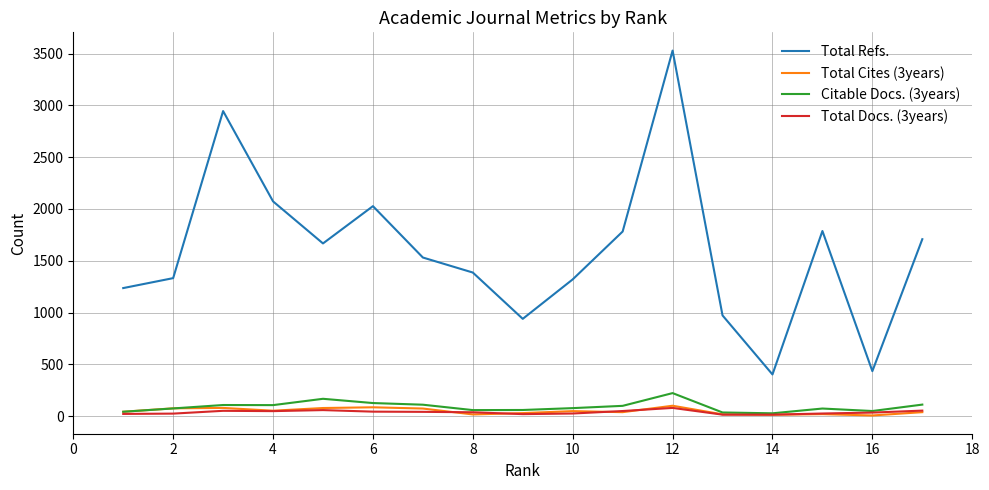

Which series has the widest spread of values?

Total Refs.